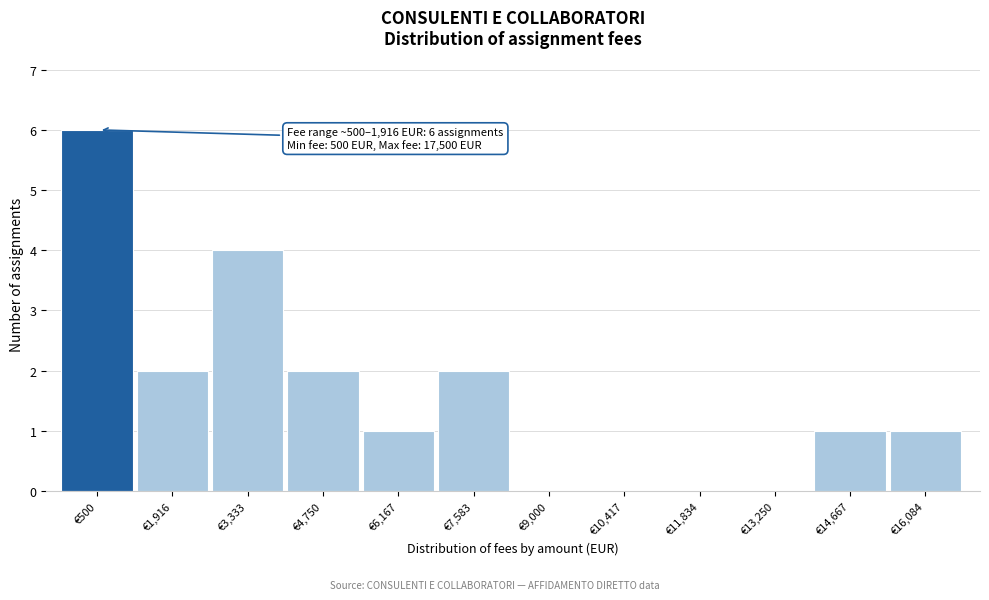

Reading left to right, extract all data points from this chart.

€500=6	€1,916=2	€3,333=4	€4,750=2	€6,167=1	€7,583=2	€9,000=0	€10,417=0	€11,834=0	€13,250=0	€14,667=1	€16,084=1